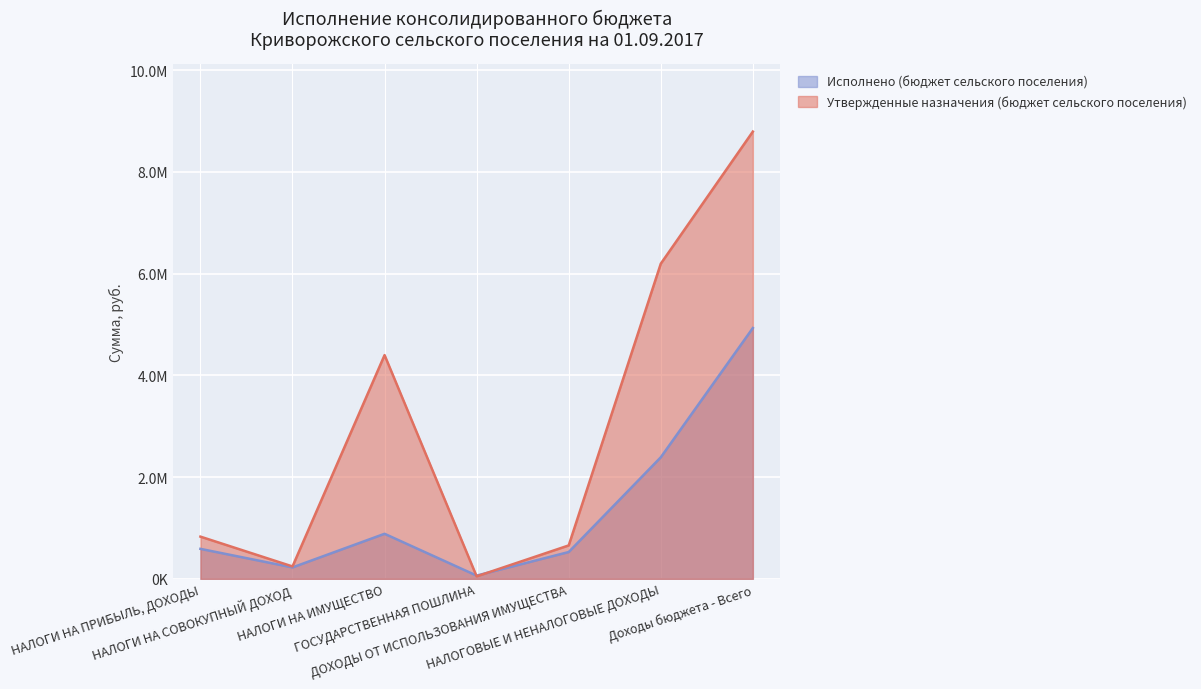

Which has a higher value, НАЛОГИ НА ИМУЩЕСТВО or Доходы бюджета - Всего?

Доходы бюджета - Всего